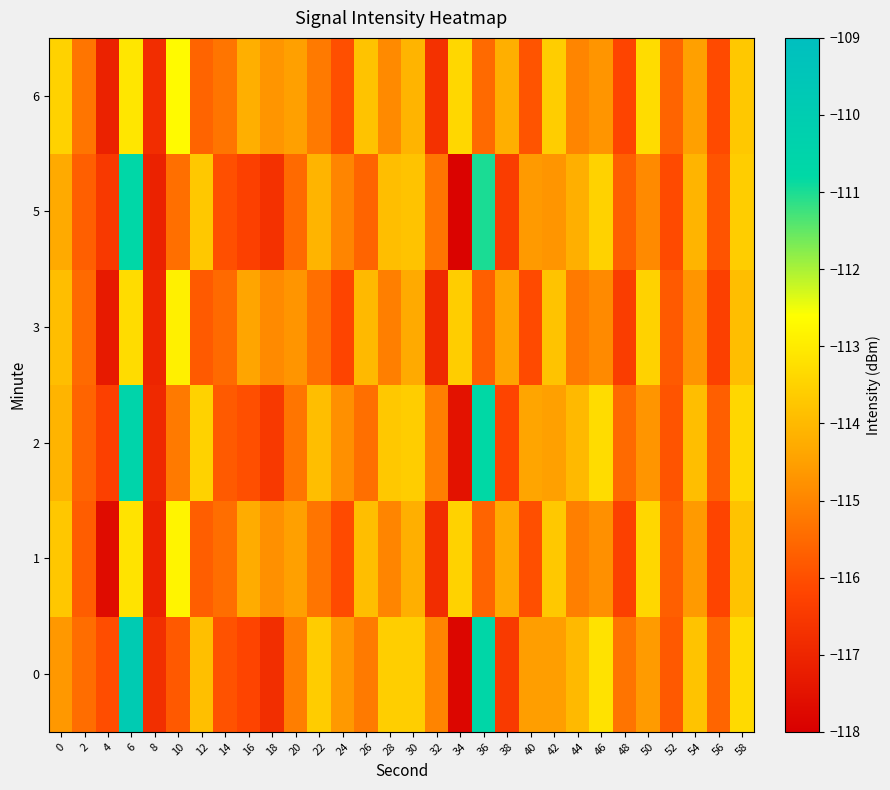

At 30, list the series in order from smallest to largest.

3, 1, 6, 5, 2, 0